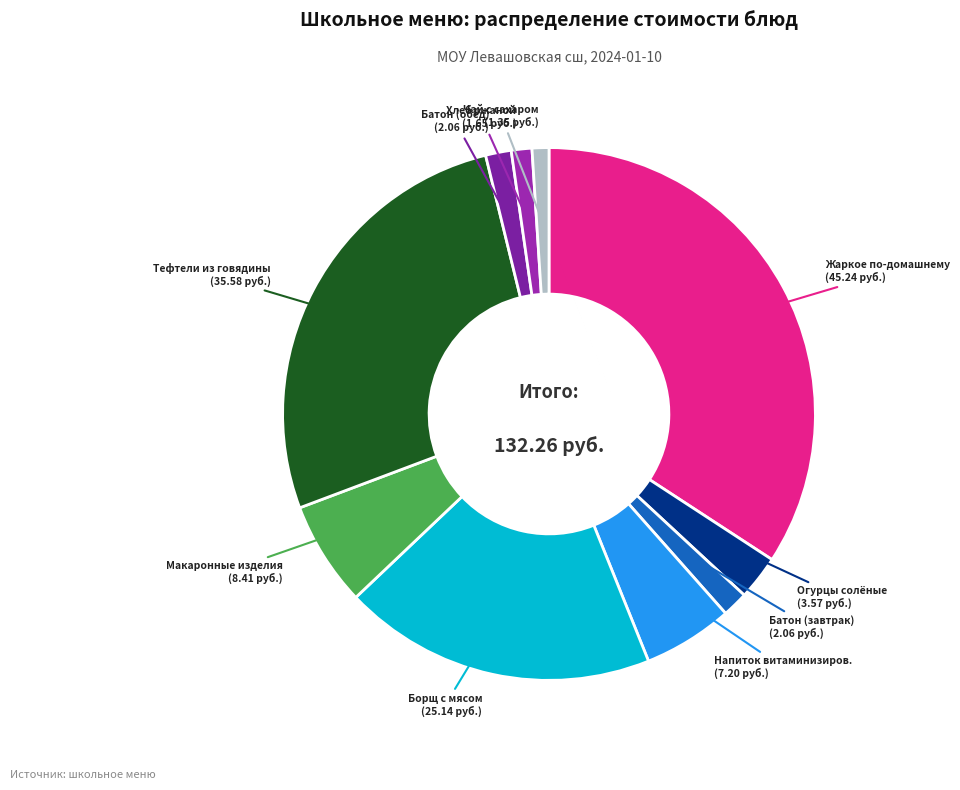

Rank the categories by value from lowest to highest.

ЧАЙ С САХАРОМ, ХЛЕБ РЖАНОЙ, БАТОН НАРЕЗНОЙ (завтрак), БАТОН НАРЕЗНОЙ (обед), ОГУРЦЫ СОЛЕНЫЕ, НАПИТОК ВИТАМИНИЗИРОВАННЫЙ, МАКАРОННЫЕ ИЗДЕЛИЯ ОТВАРНЫЕ, БОРЩ С МЯСОМ, ТЕФТЕЛИ ИЗ ГОВЯДИНЫ, ЖАРКОЕ ПО-ДОМАШНЕМУ